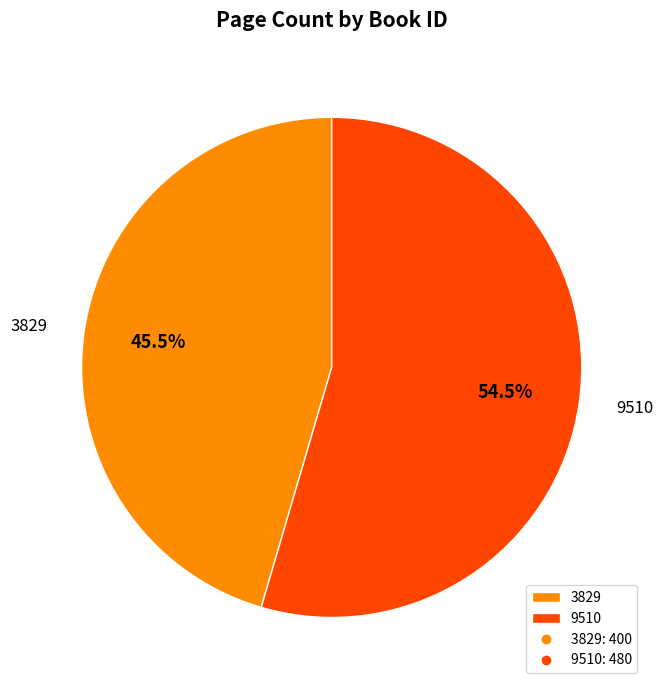

Which category has the biggest portion of the pie?

9510